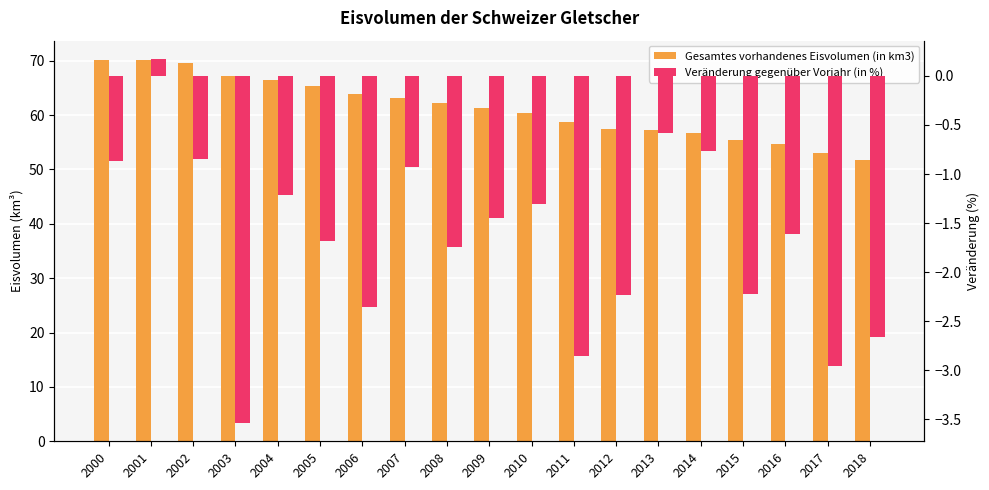

Are the bars horizontal?

No